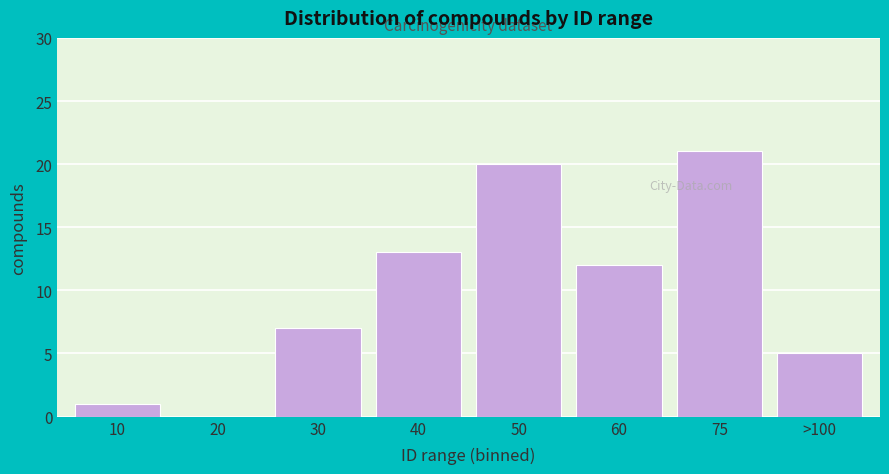

Reading left to right, extract all data points from this chart.

10=1	20=0	30=7	40=13	50=20	60=12	75=21	>100=5